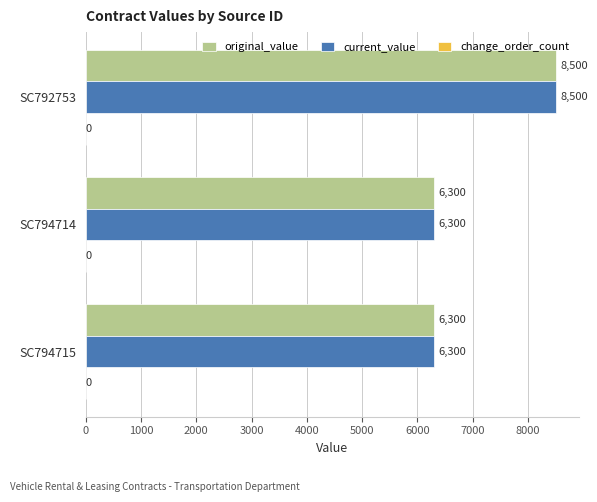

True or false: original_value has a value of 6300 at SC794714.

True